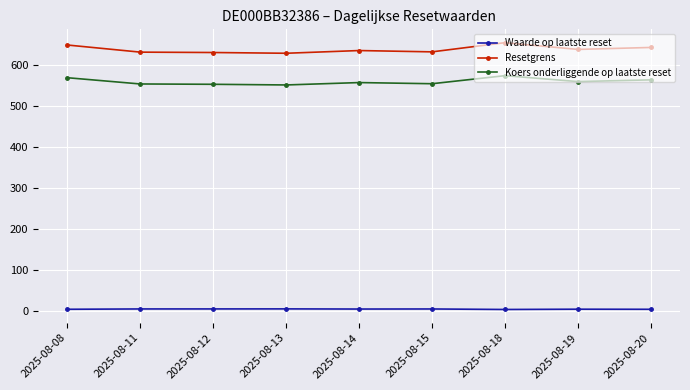

What is the difference between the second highest and second lowest values in the Koers onderliggende op laatste reset series?

16.0